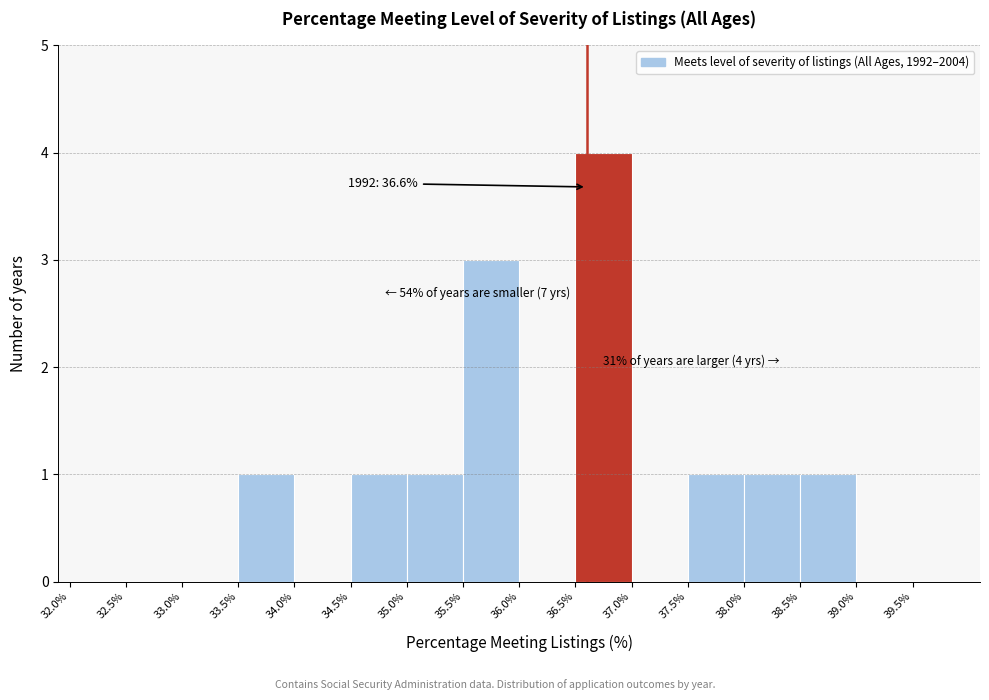

Over which range of the x-axis is the bar tallest?

36.5 to 37.0